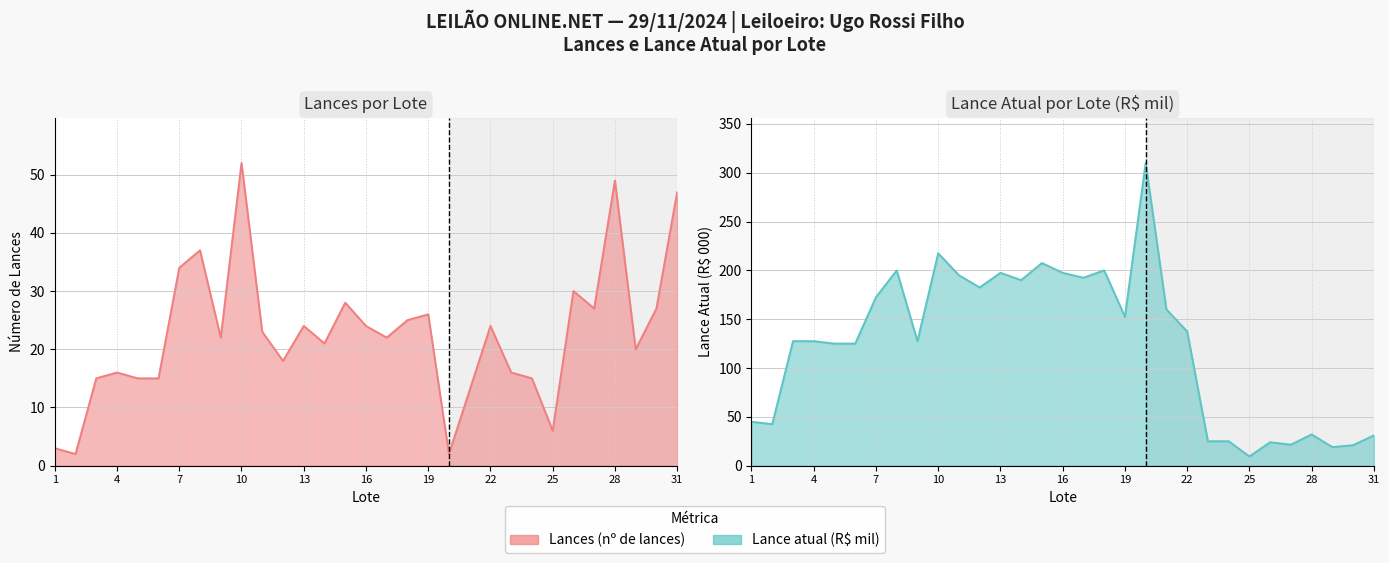

True or false: Lances and Lance atual (R$ mil) intersect in this chart.

True